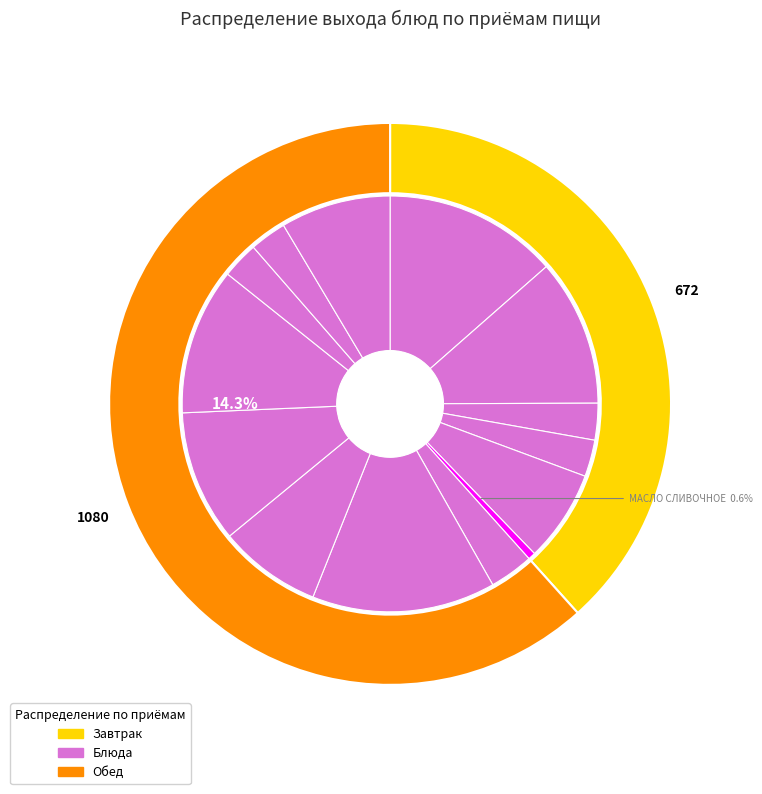

What is the total percentage of Компот из смеси сухофруктов and КАША ГРЕЧНЕВАЯ РАССЫПЧАТАЯ?

21.7%